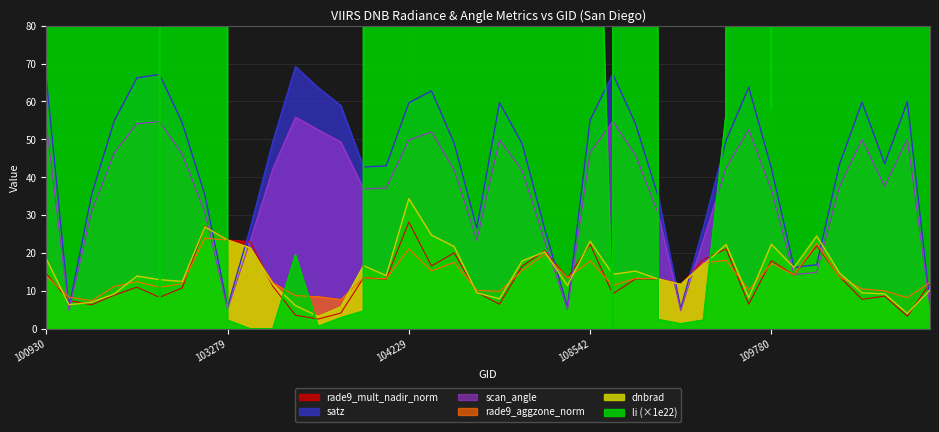

How many times do dnbrad and scan_angle cross each other?

11